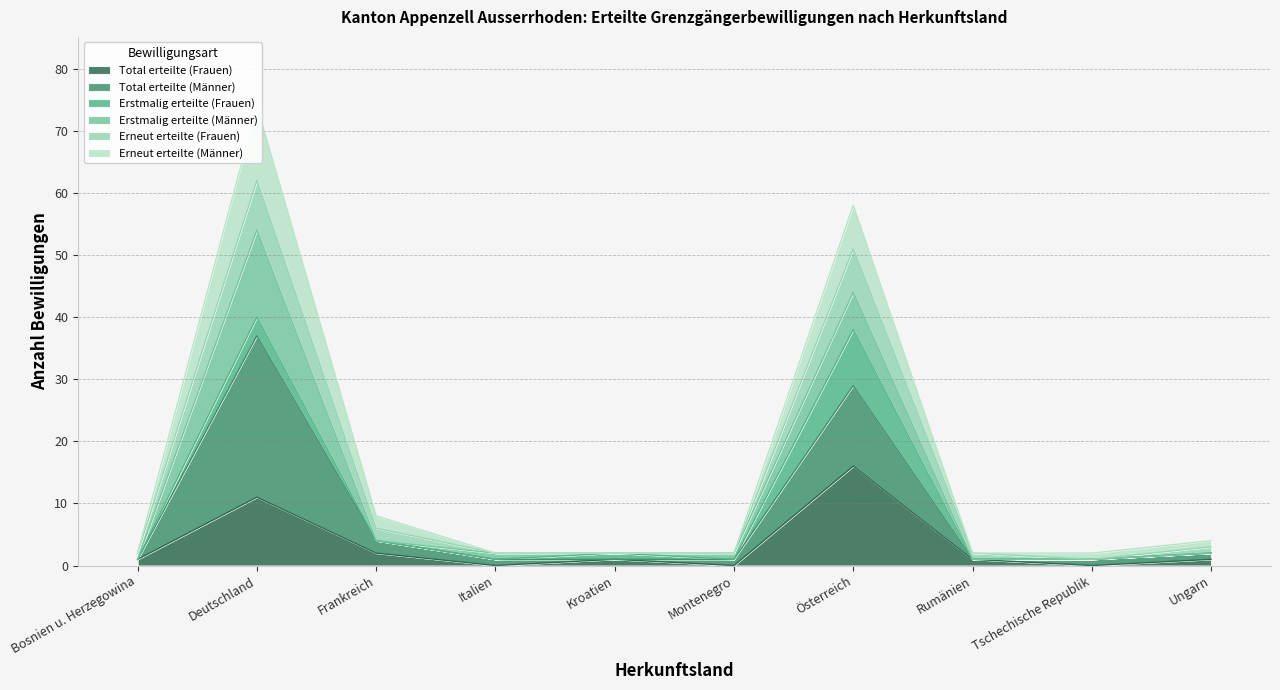

The Erneut erteilte (Frauen) series shows 22 at Deutschland. True or false?

False